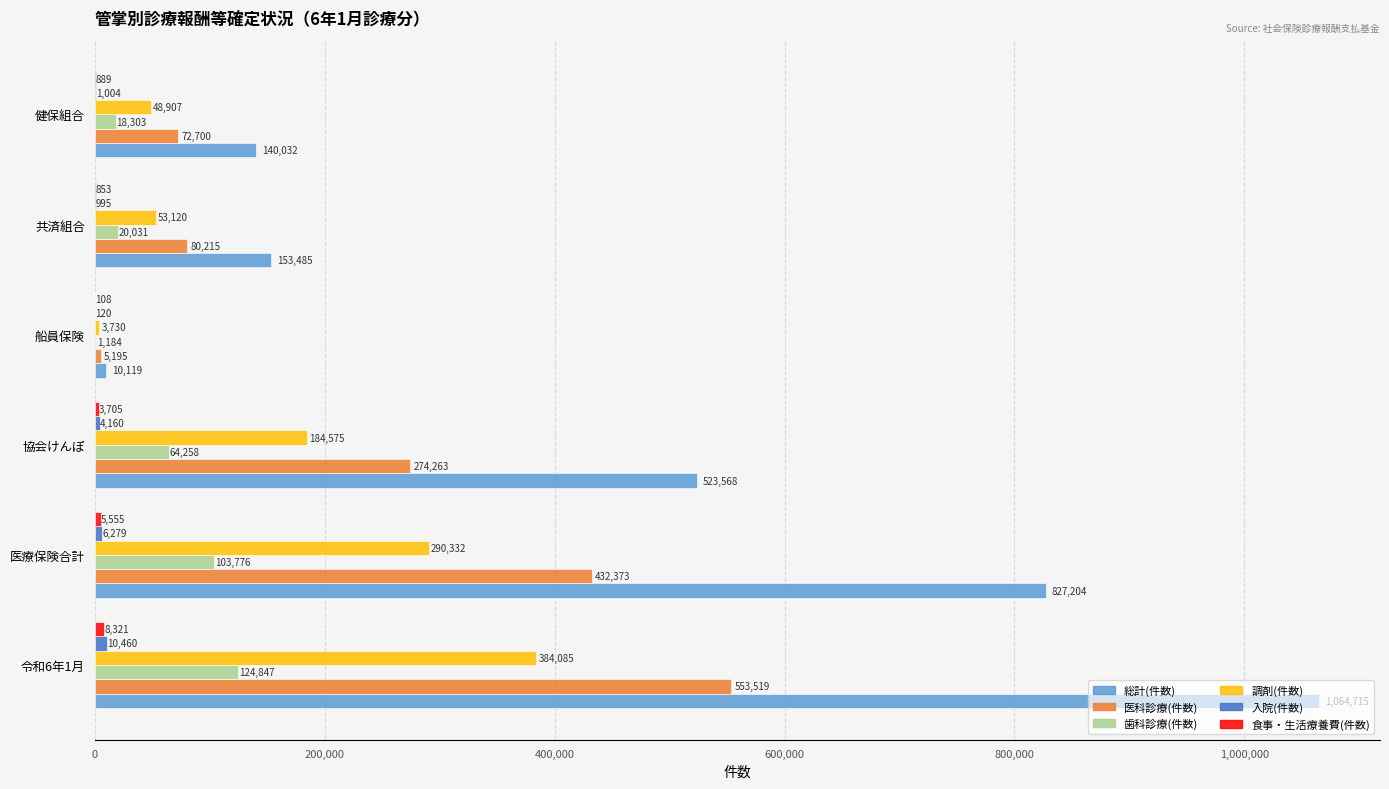

Between 協会けんぽ and 共済組合, which series saw the biggest shift?

総計(件数)